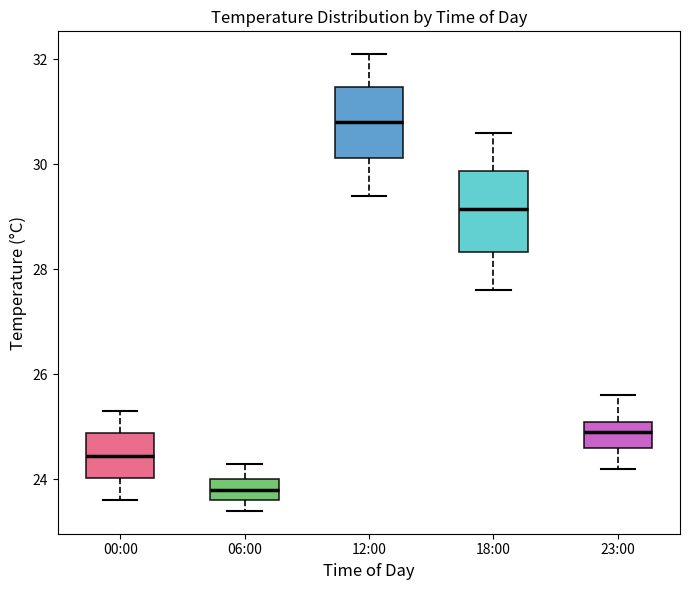

Where does the median line of the box for 12:00 sit on the y-axis? The values are not printed on the chart, so give them approximately, as read against the axis.

30.8